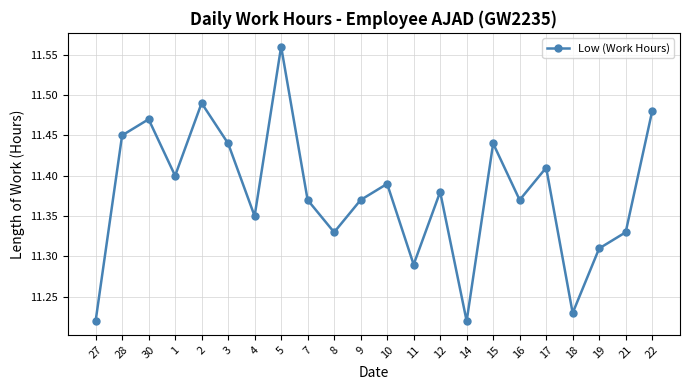

Between 7 and 11, which is larger?

7